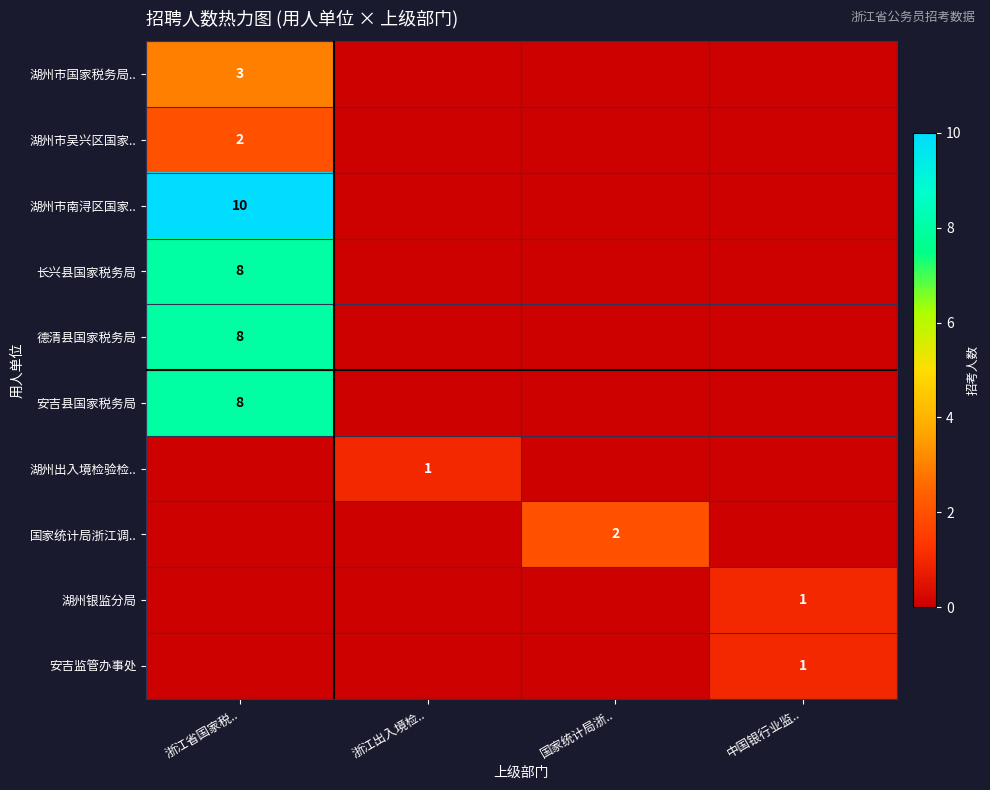

Which series changed the most between 国家统计局浙.. and 中国银行业监..?

国家统计局浙江调..